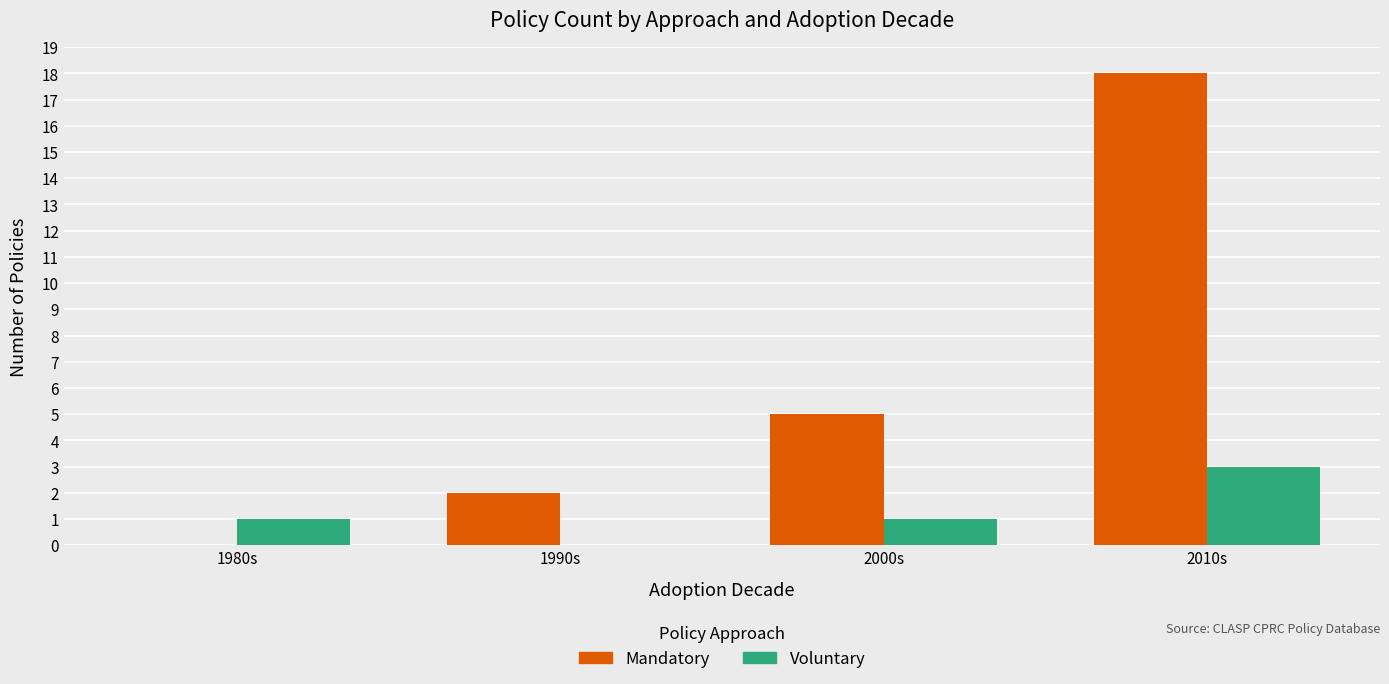

What is the sum of all Mandatory values?

25